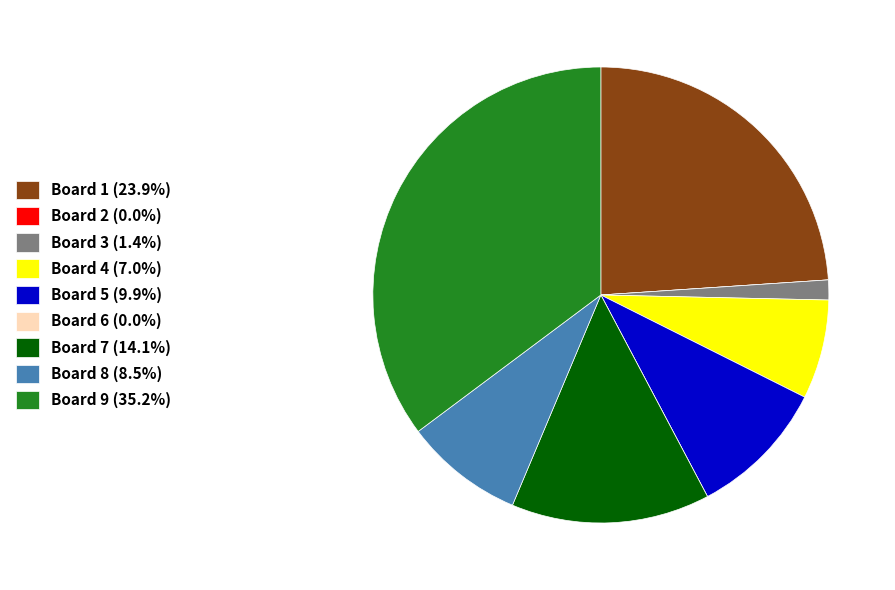

What is the ratio of the value at Board 8 (8.5%) to the value at Board 1 (23.9%)?

0.4